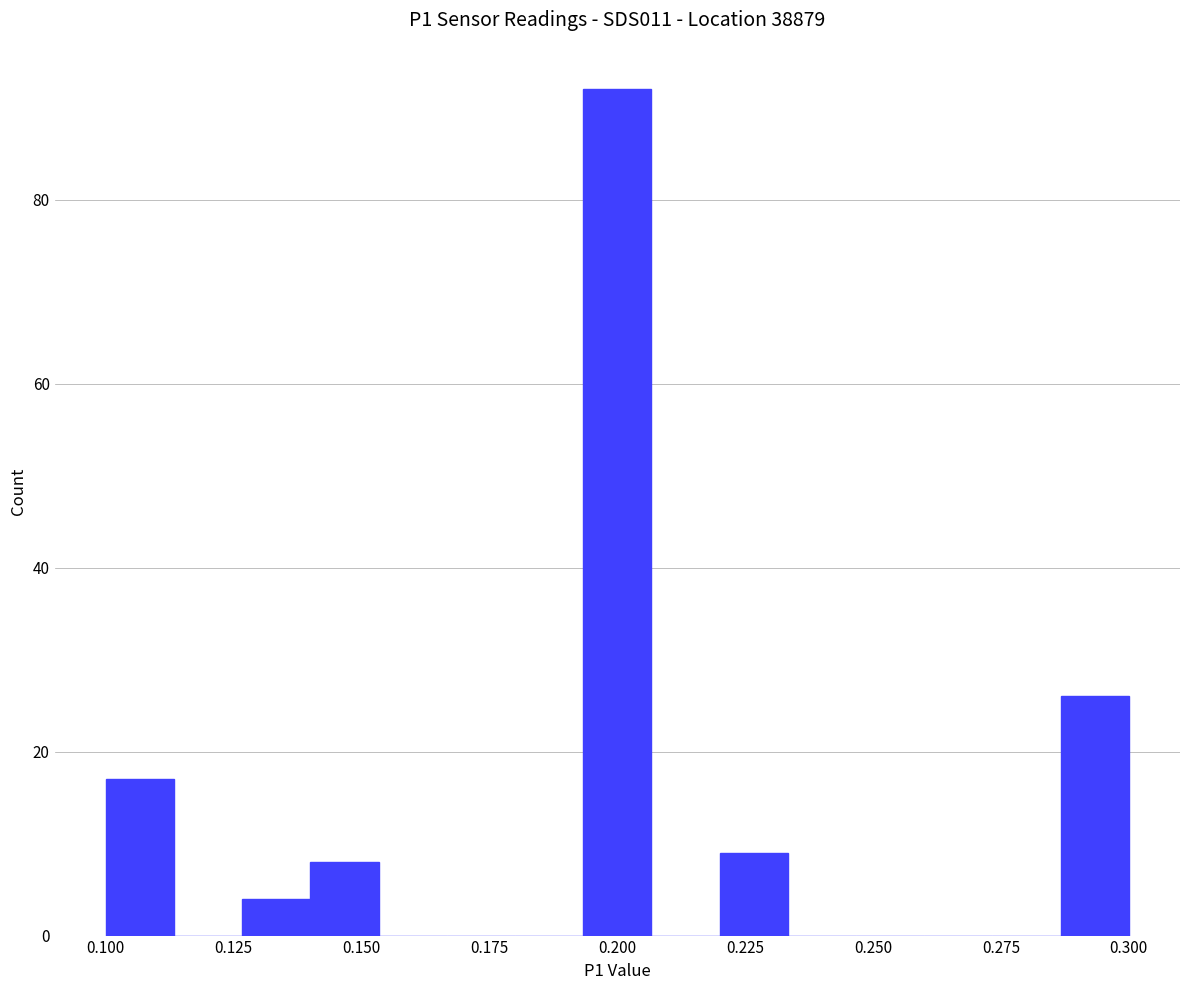

Read against the x-axis, roughly where is the centre of the tallest bar?

0.200